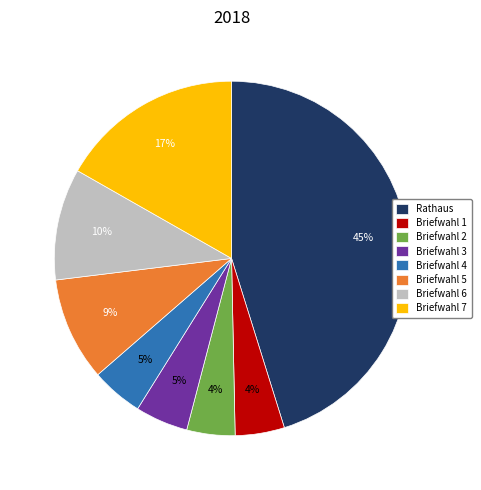

True or false: Briefwahl 7 accounts for 17% of the total.

True